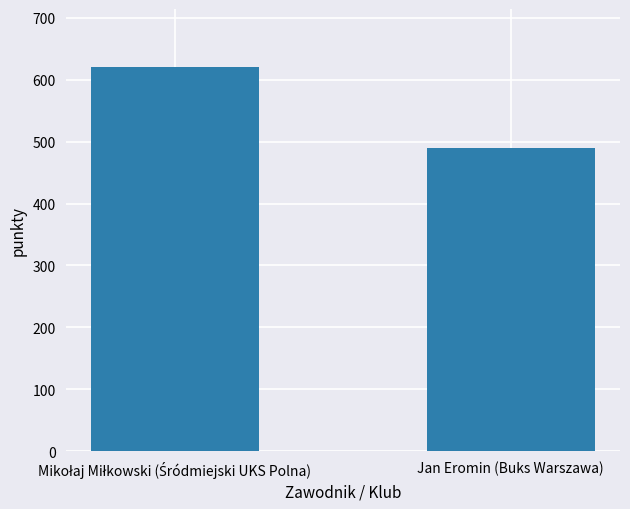

Reading right to left, transcribe all the data shown in this chart.

489	621